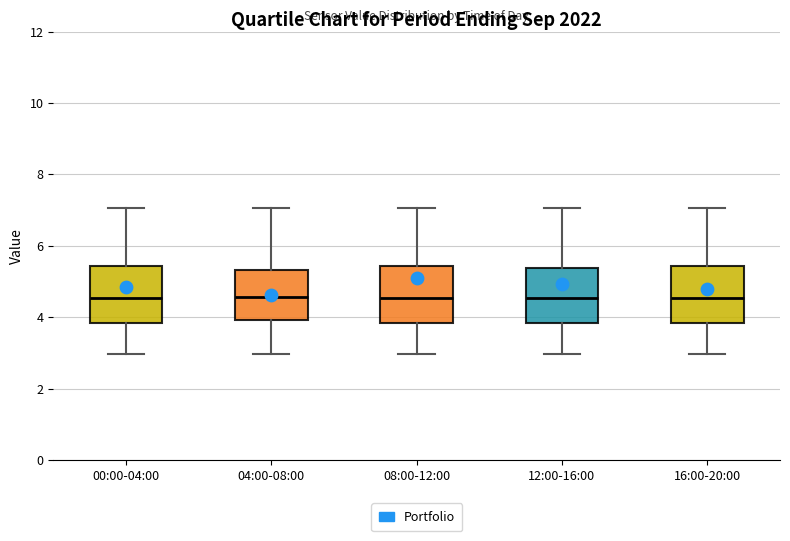

Where is the upper edge of the box for 00:00-04:00 on the y-axis? The values are not printed on the chart, so give them approximately, as read against the axis.

5.4